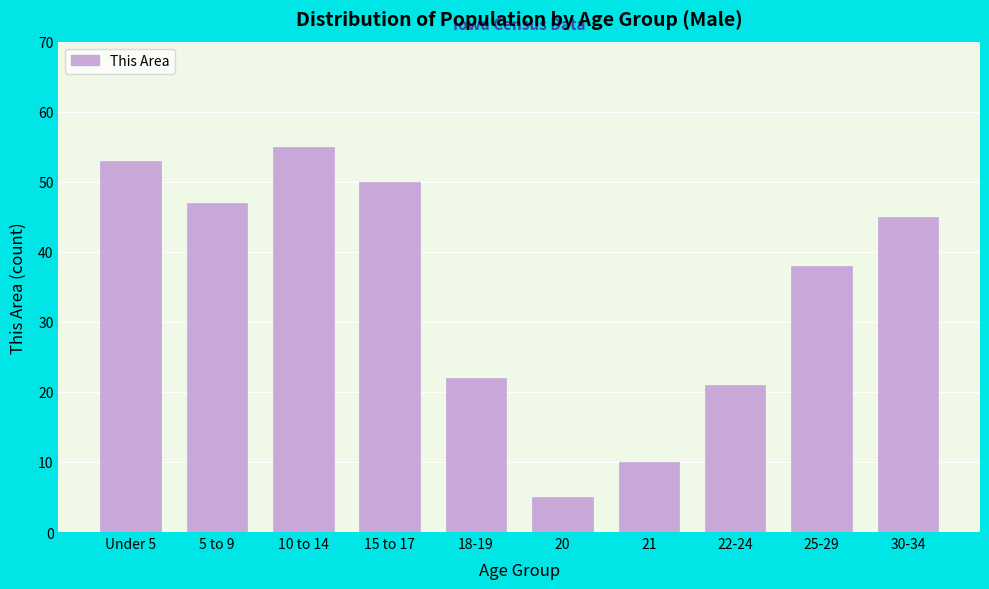

Reading left to right, what are all the values shown in this chart?

53	47	55	50	22	5	10	21	38	45